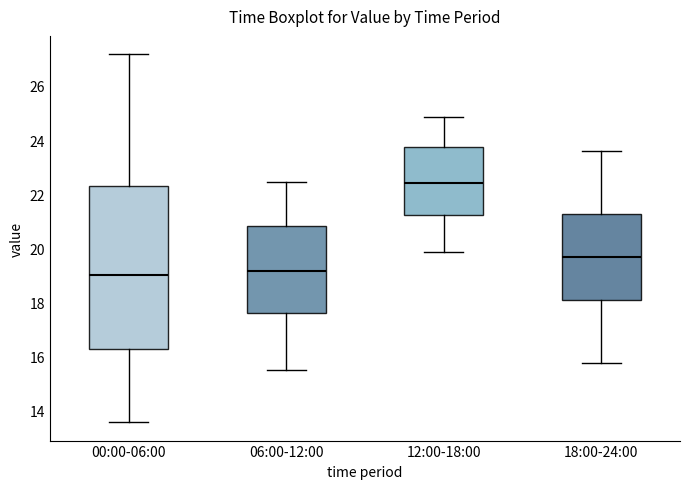

Where does the upper whisker of the box for 18:00-24:00 end on the y-axis? The values are not printed on the chart, so give them approximately, as read against the axis.

23.6